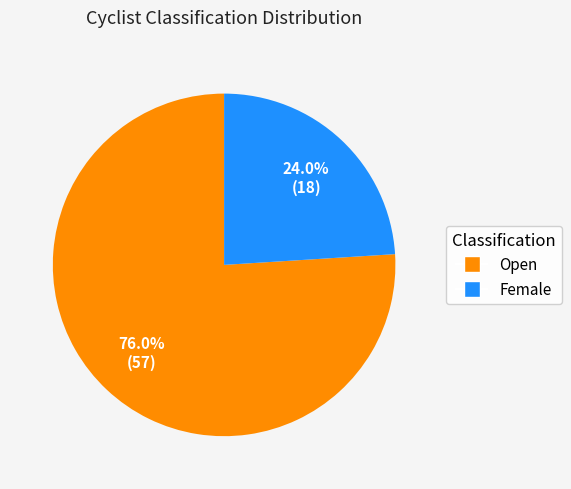

Which slice is the largest?

Open